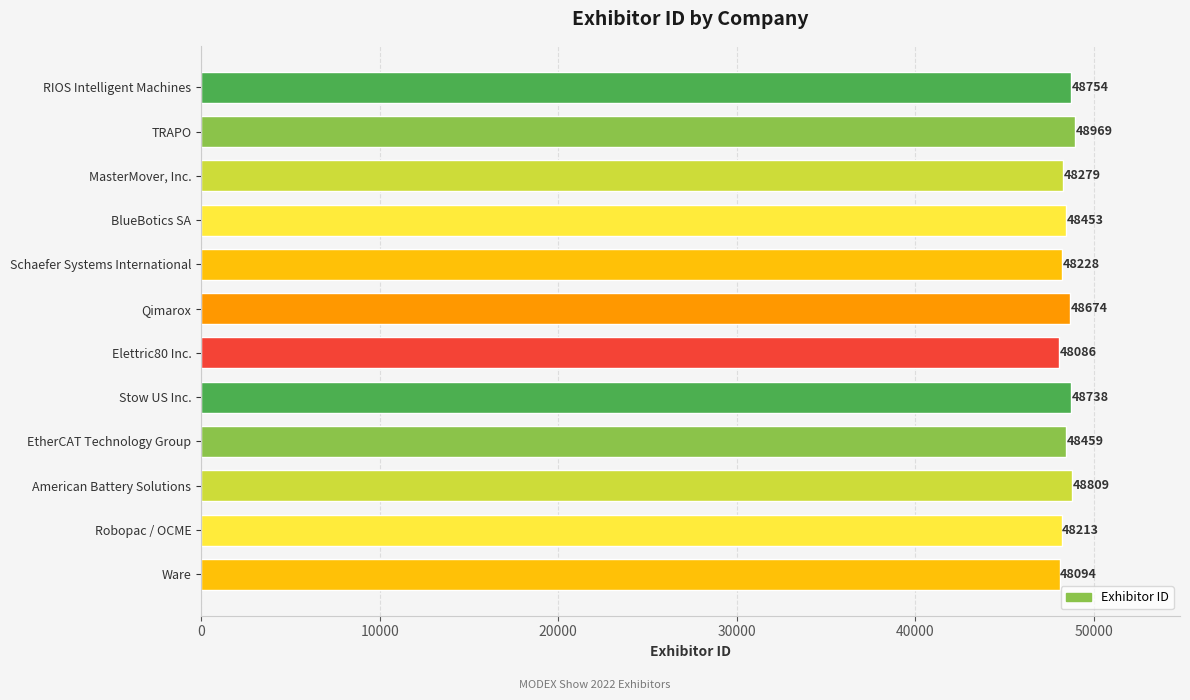

What is the average value?

48480